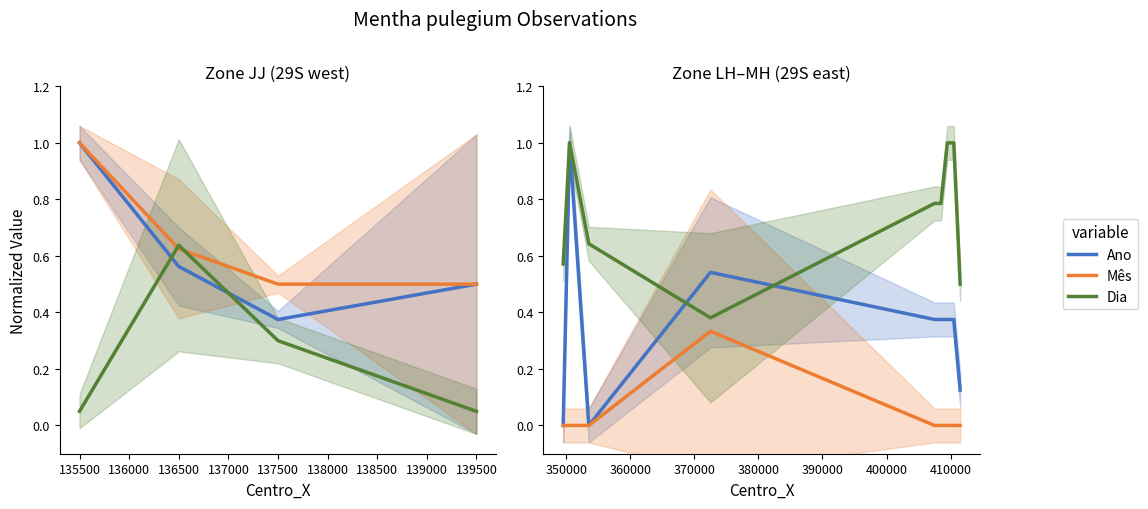

How many intersections are there between Dia and Ano?

2